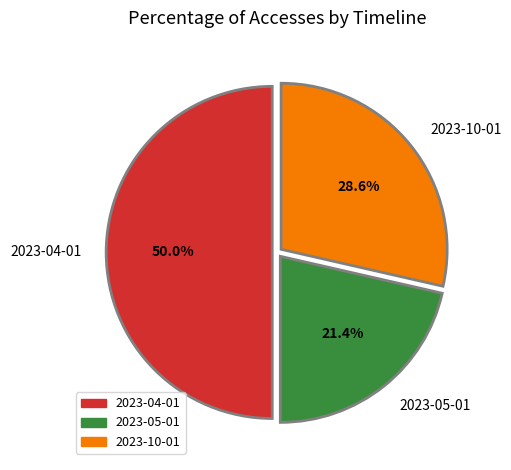

Between 2023-05-01 and 2023-04-01, which is larger?

2023-04-01